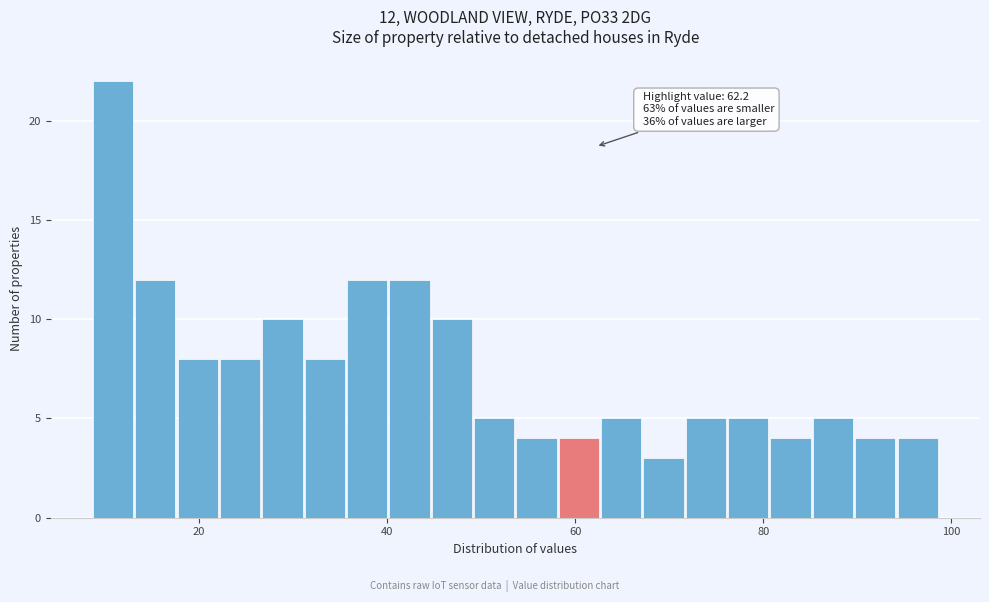

Read against the x-axis, roughly where is the centre of the tallest bar?

10